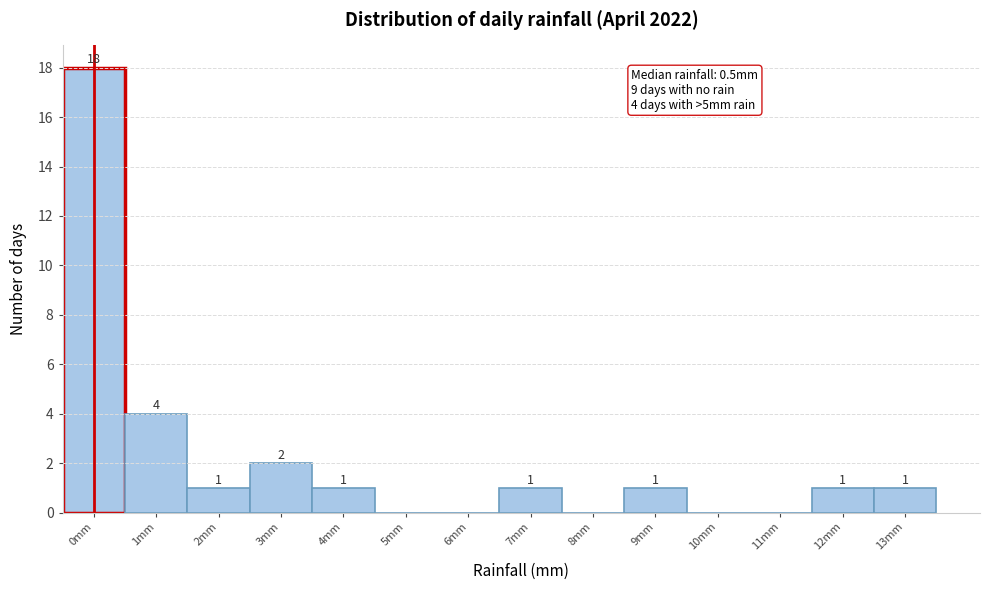

Reading left to right, transcribe all the data shown in this chart.

0mm=18	1mm=4	2mm=1	3mm=2	4mm=1	5mm=0	6mm=0	7mm=1	8mm=0	9mm=1	10mm=0	11mm=0	12mm=1	13mm=1